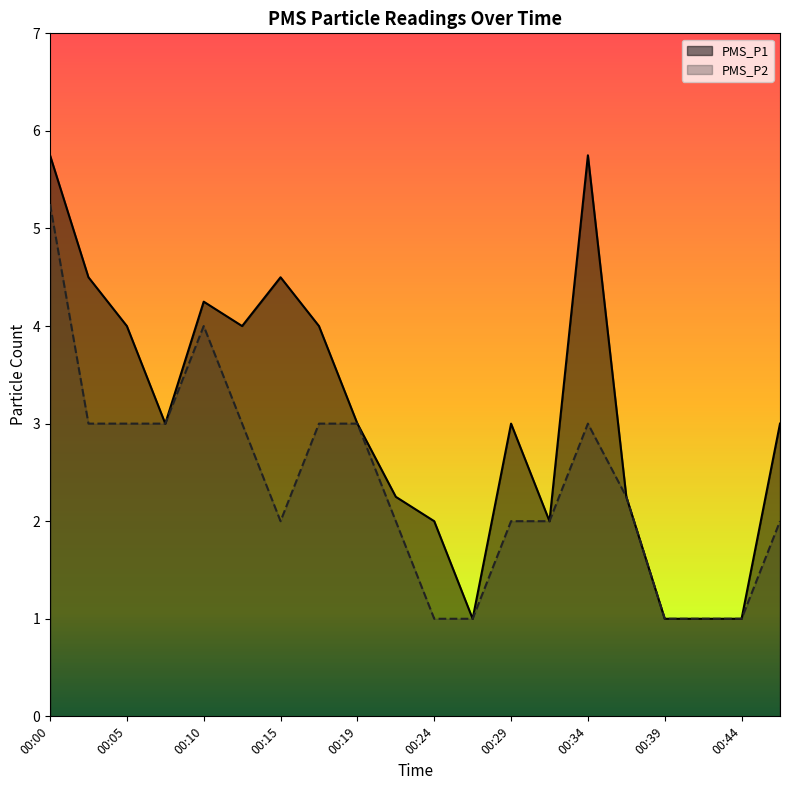

What is the total value across all series at 00:19?

6.0